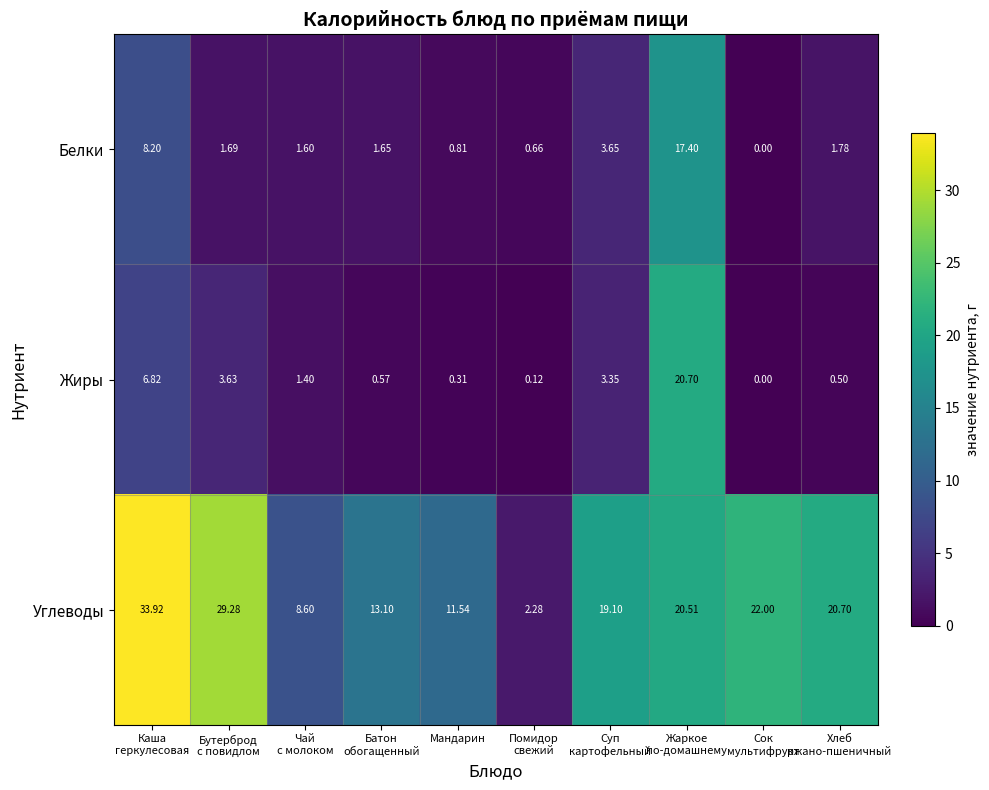

List the series in order of their peak value, highest first.

Углеводы, Жиры, Белки